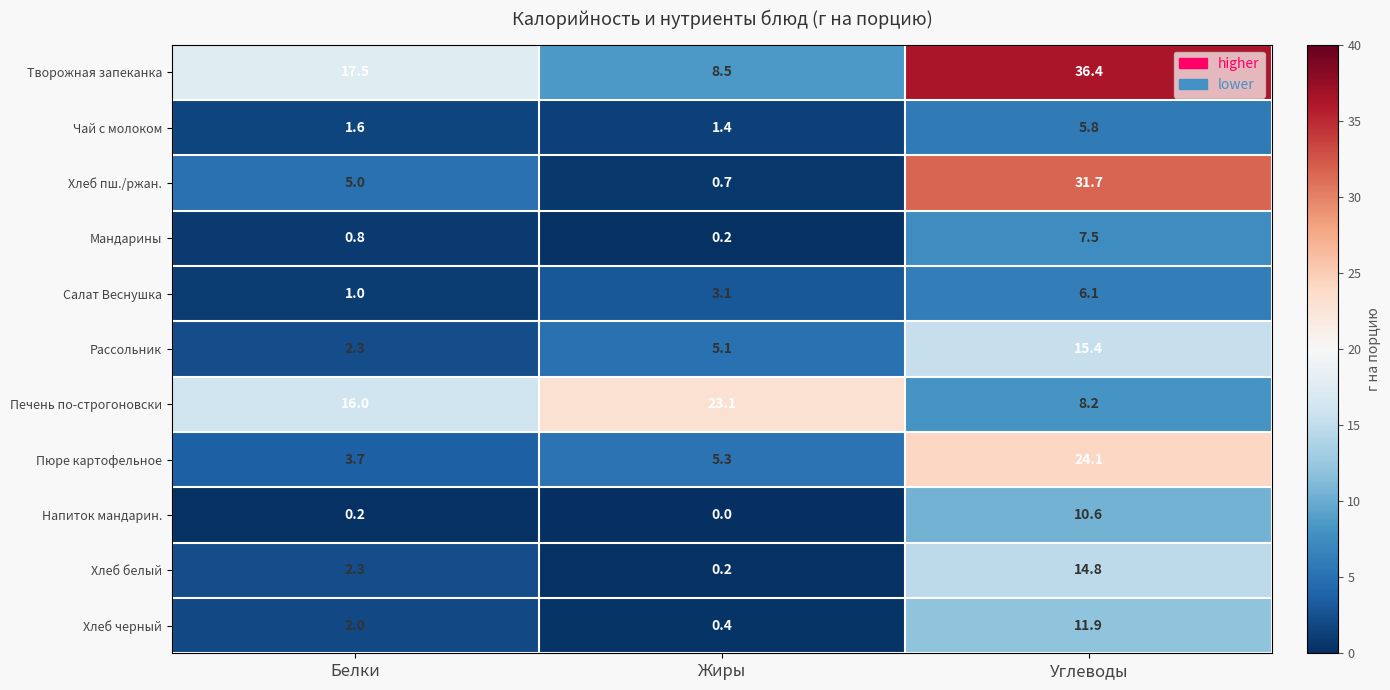

Which category has the highest value across all series?

Углеводы